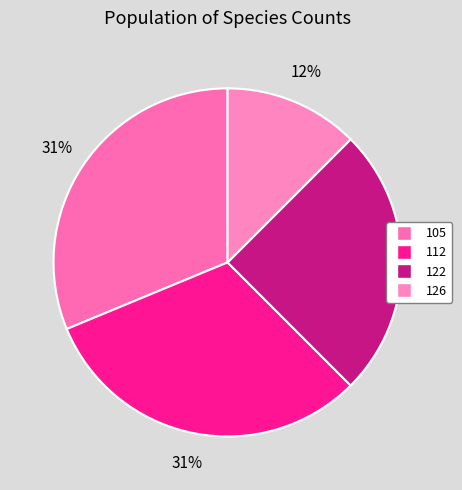

Count the number of slices in the pie.

4